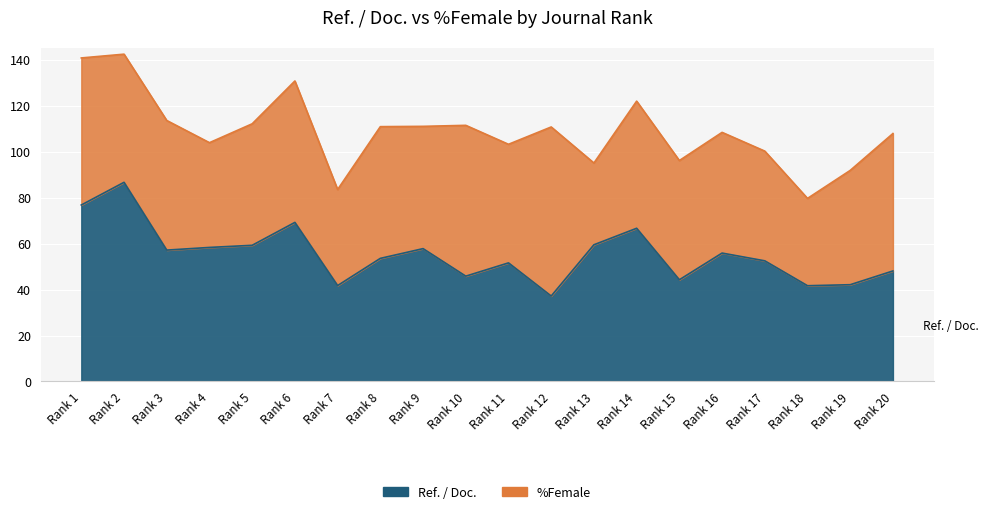

The chart shows a value of 75.3 at Rank 3. True or false?

False